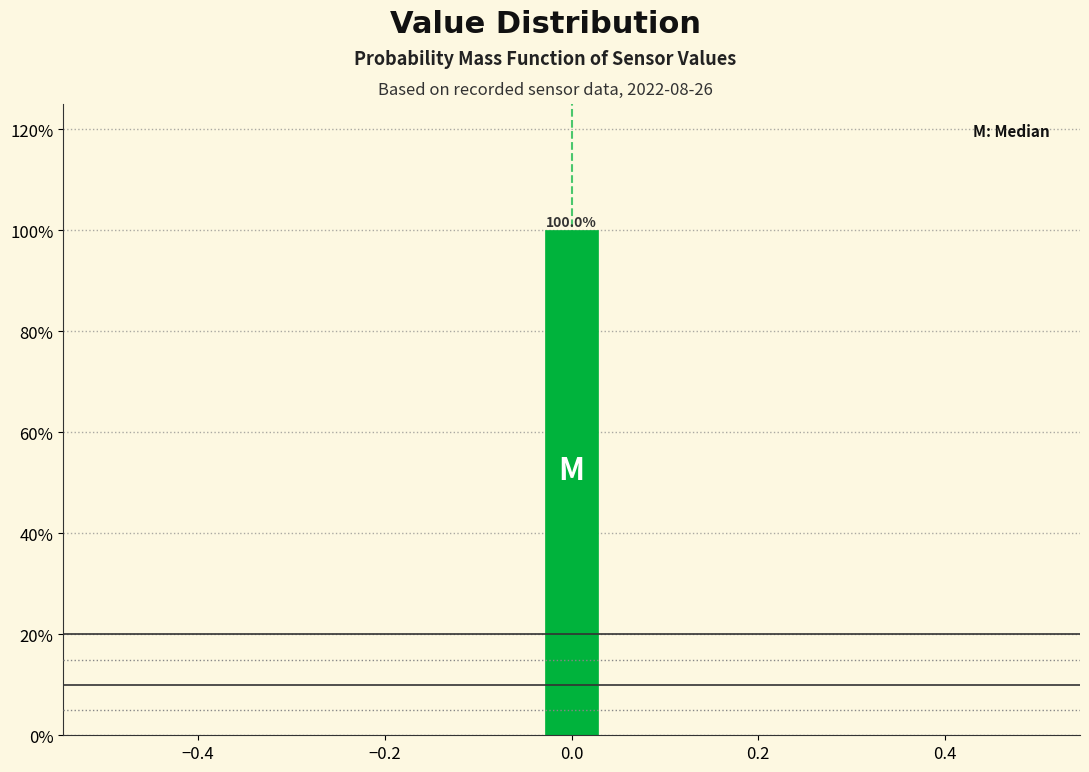

Around what value on the x-axis is the tallest bar? Give the approximate position of its centre, as read against the axis.

0.00